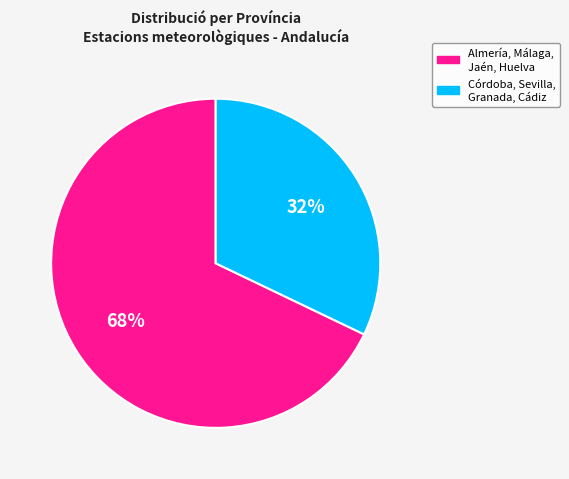

Does Almería, Málaga, Jaén, Huelva account for over 50% of the chart?

Yes